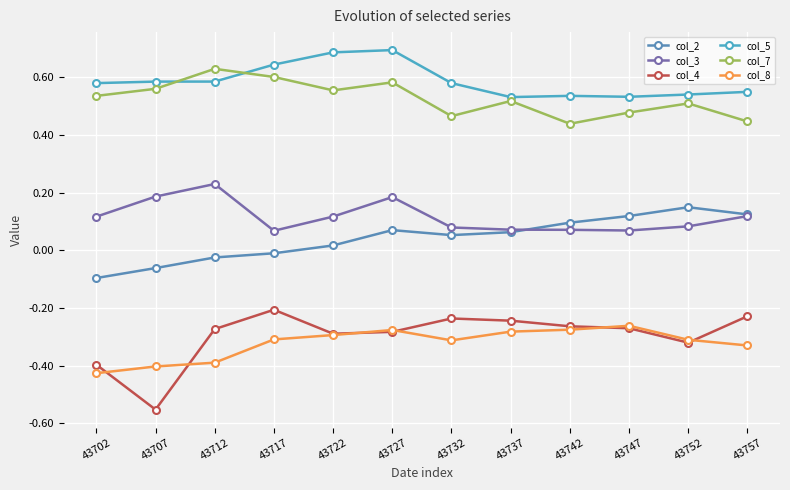

True or false: col_5 and col_8 intersect in this chart.

False